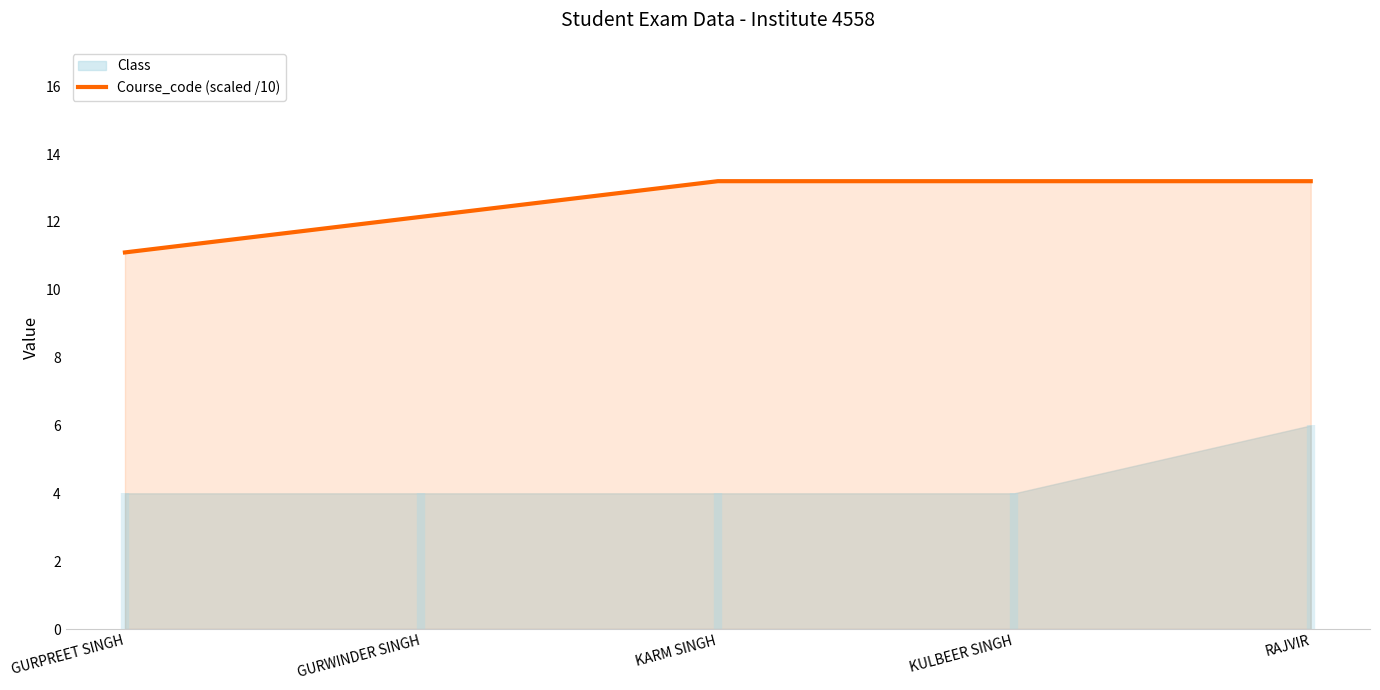

Reading right to left, transcribe all the data shown in this chart.

13.2	13.2	13.2	12.1	11.1